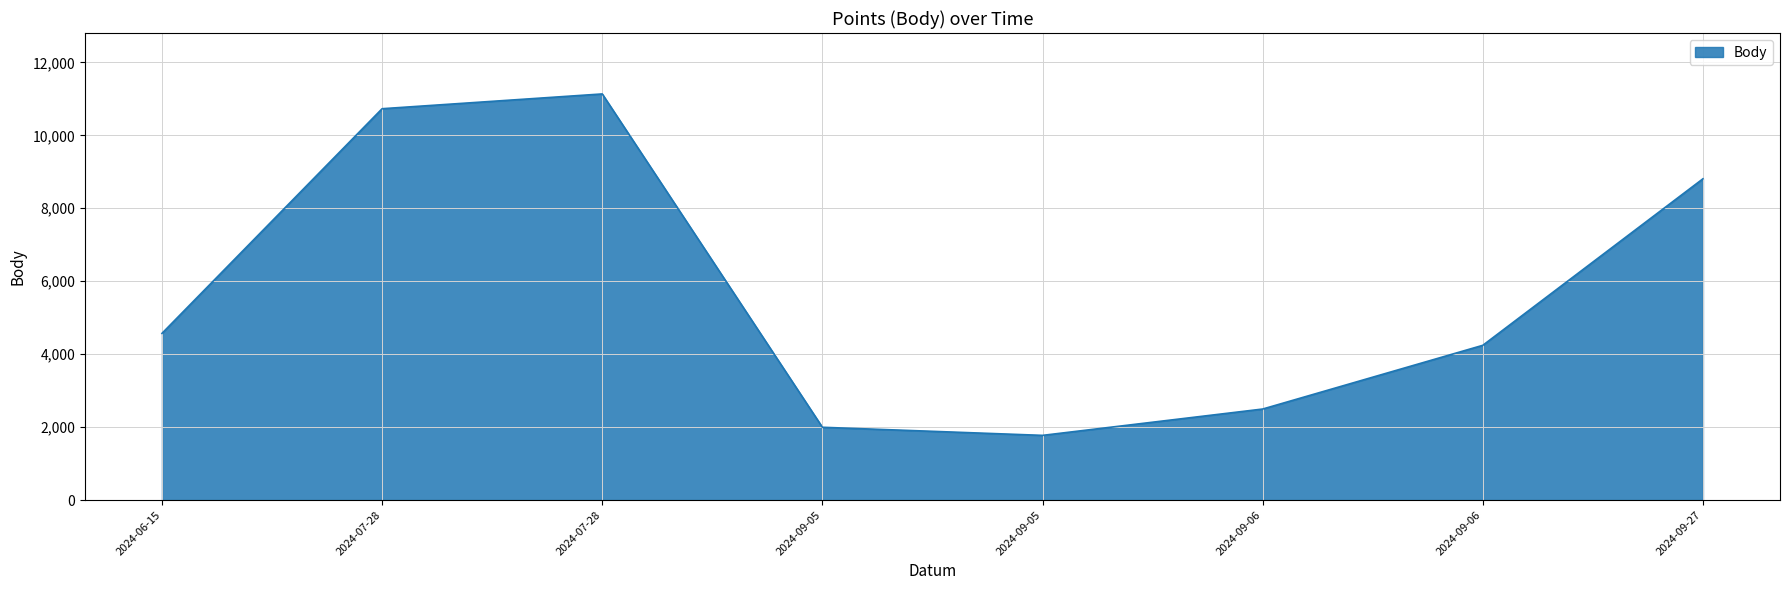

List the labels in order of value, smallest first.

2024-09-05, 2024-09-05, 2024-09-06, 2024-09-06, 2024-06-15, 2024-09-27, 2024-07-28, 2024-07-28